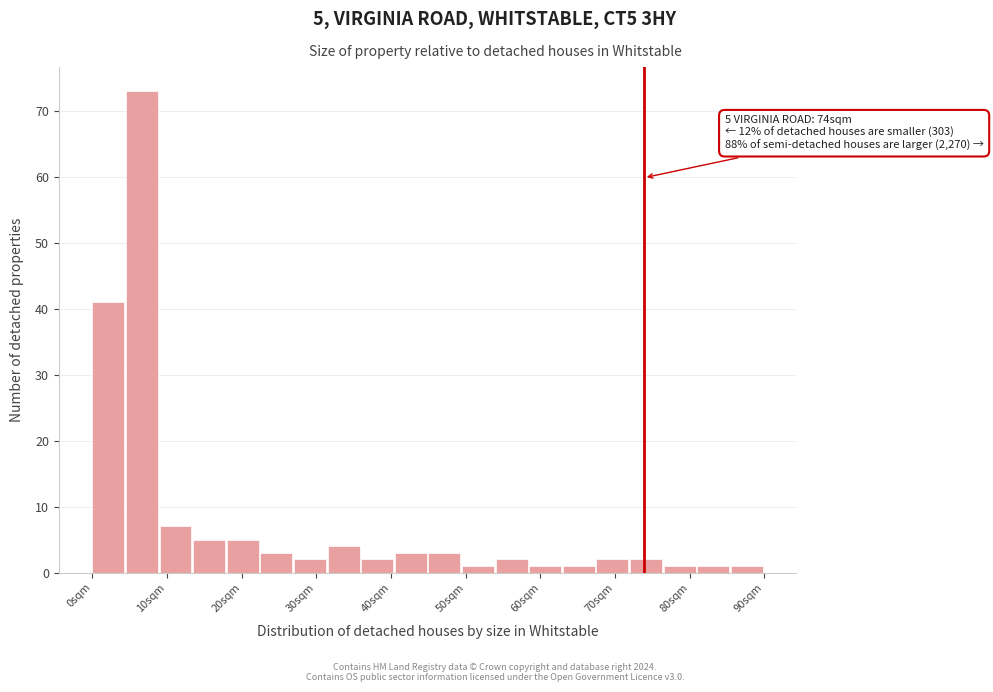

Over which range of the x-axis is the bar tallest?

5 to 9